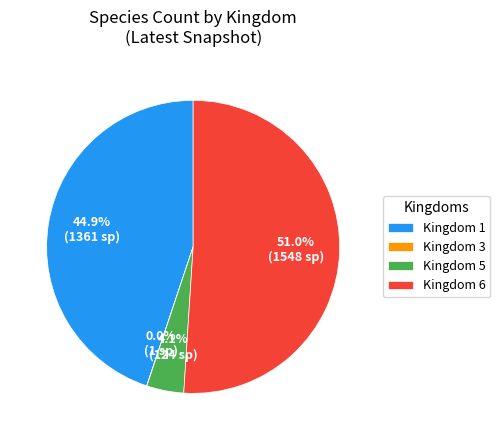

Does any single category account for the majority?

Yes